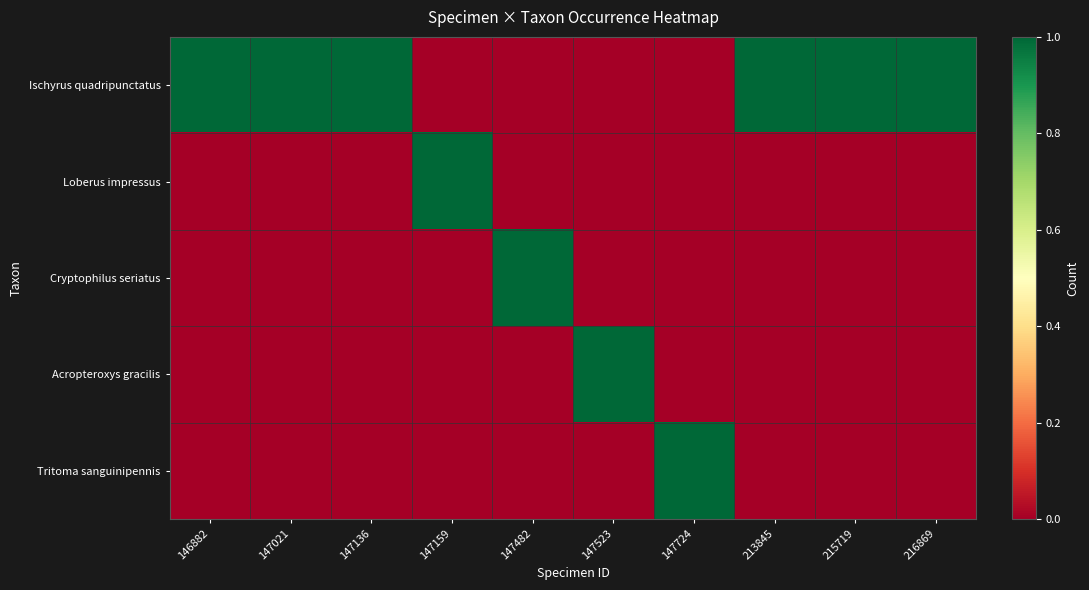

Which series has the largest range (max minus min)?

Ischyrus quadripunctatus